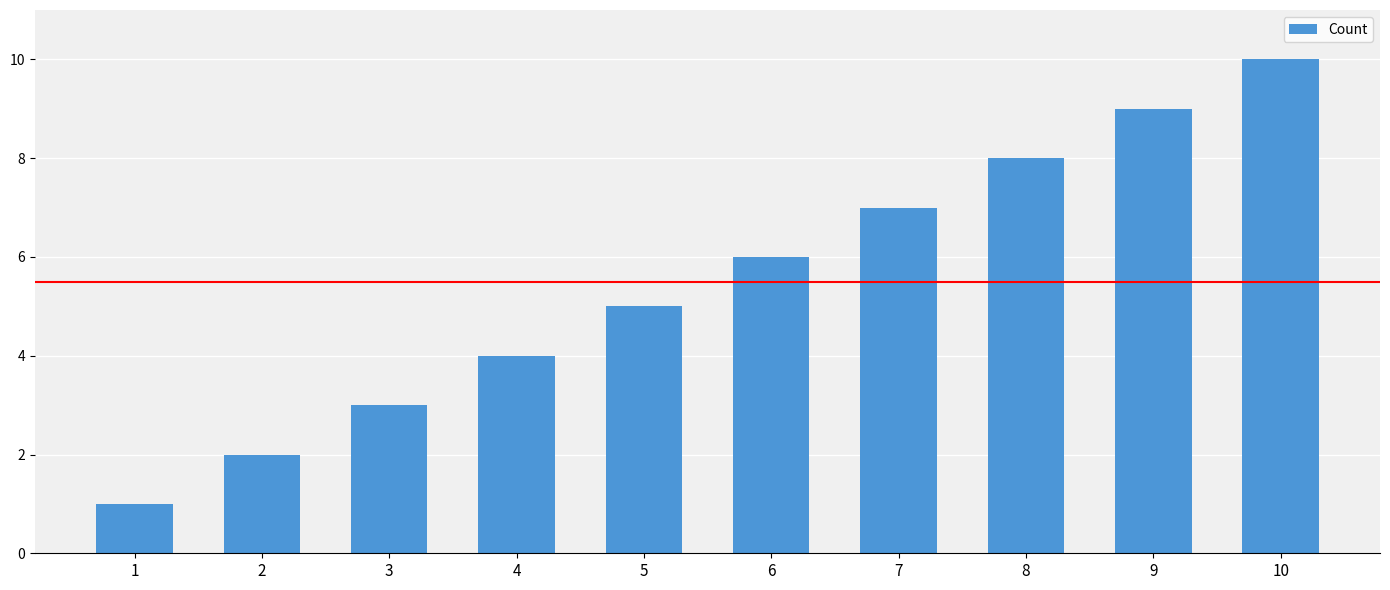

What is the smallest value displayed?

1